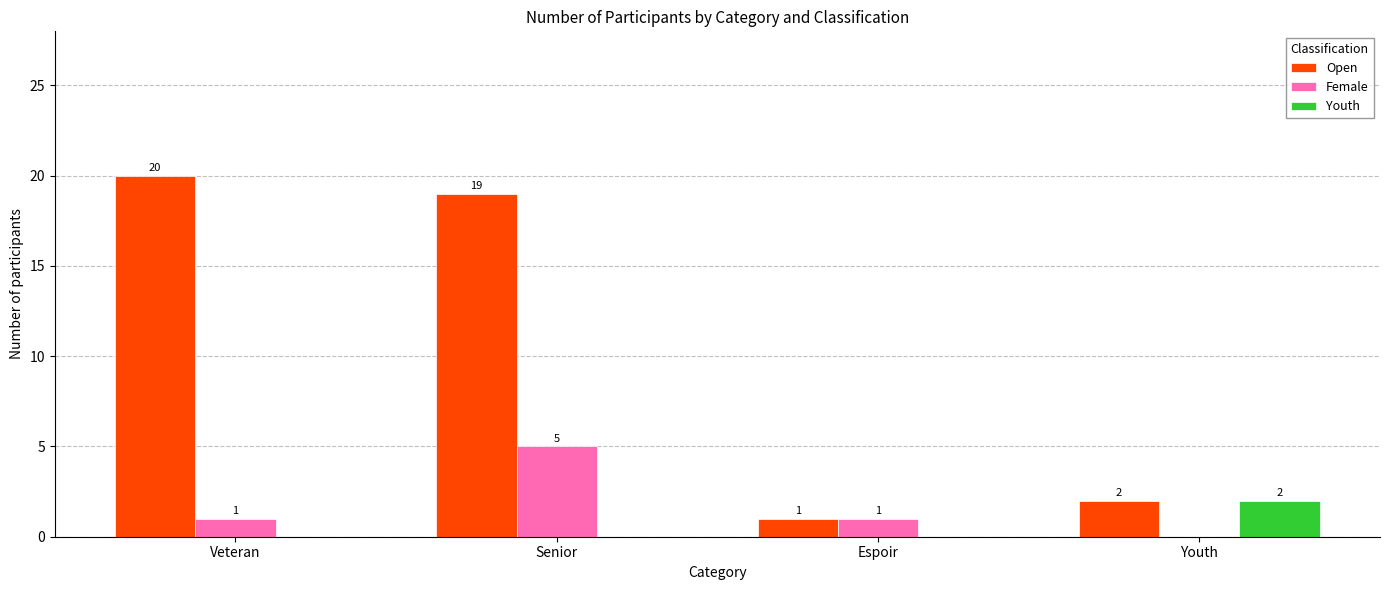

Which series changed the most between Espoir and Youth?

Youth